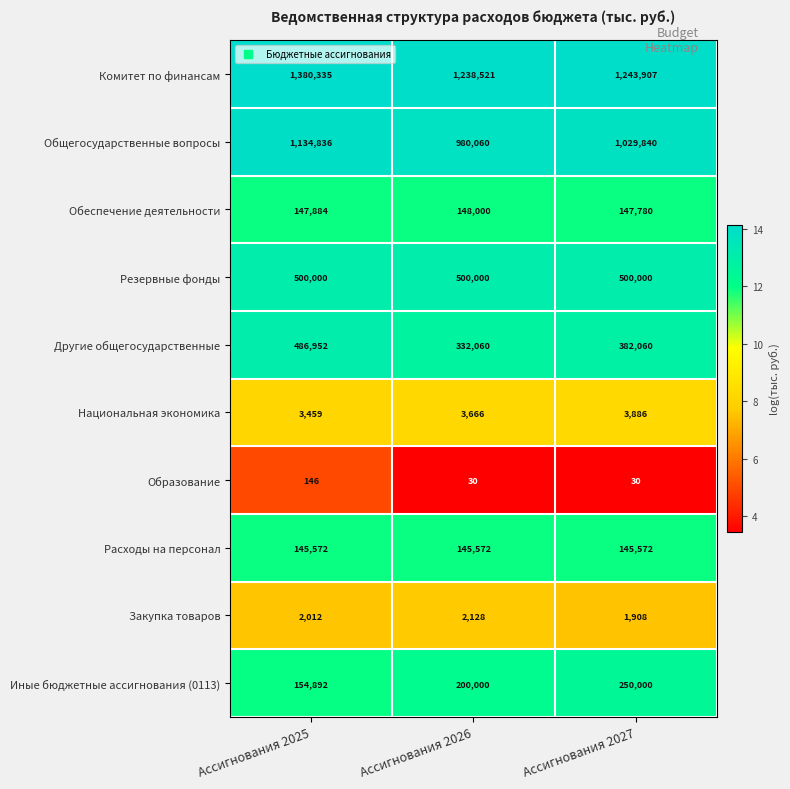

True or false: Другие общегосударственные has a value of 596977 at Ассигнования 2027.

False